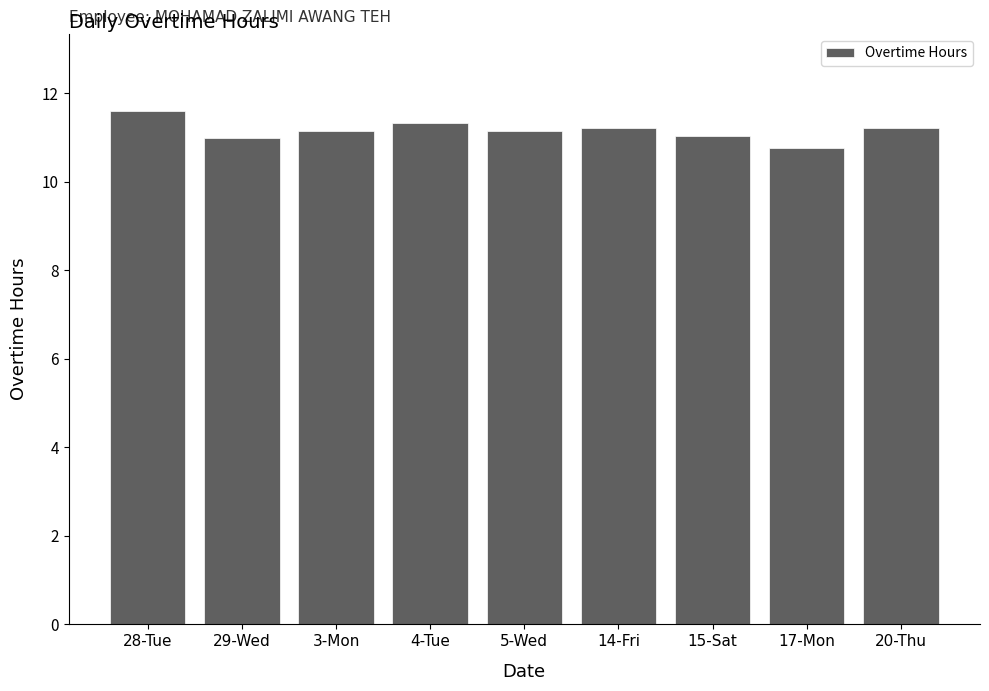

What is the value of the 4th bar from the left?

11.3